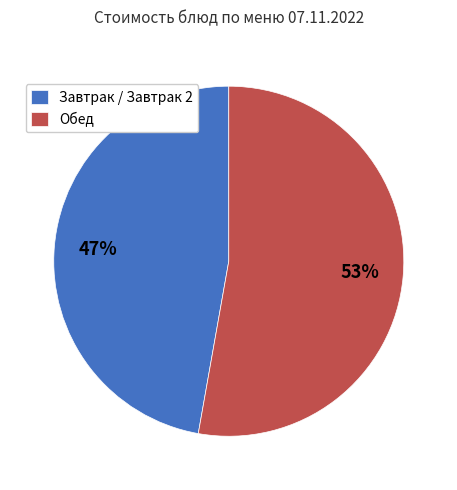

What is the ratio of the value at Завтрак / Завтрак 2 to the value at Обед?

0.9